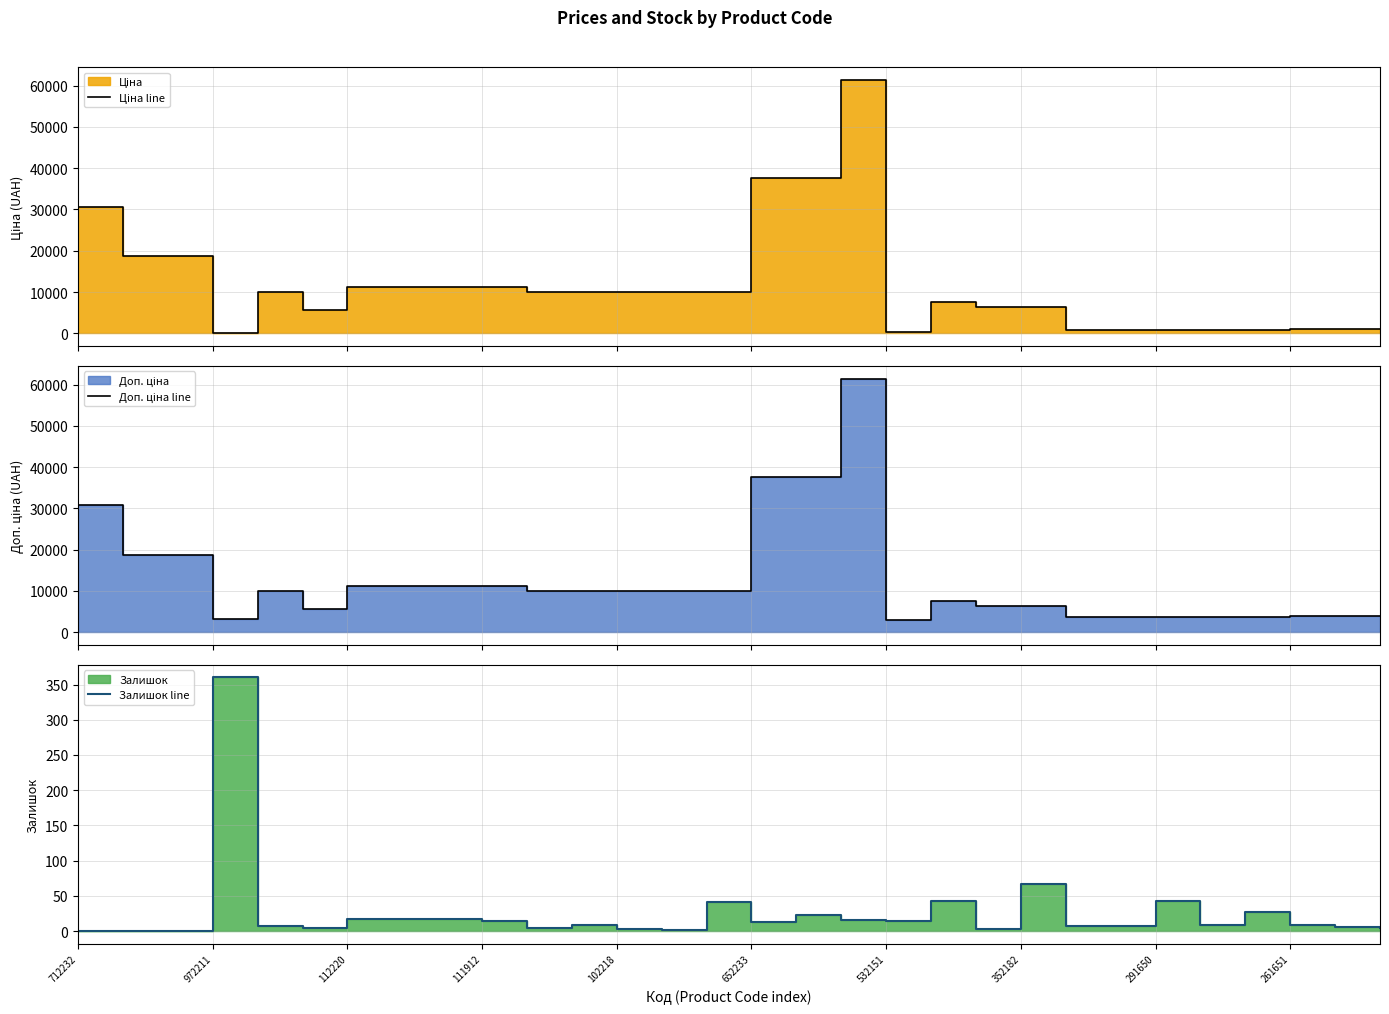

What position from the left is 112220?

3